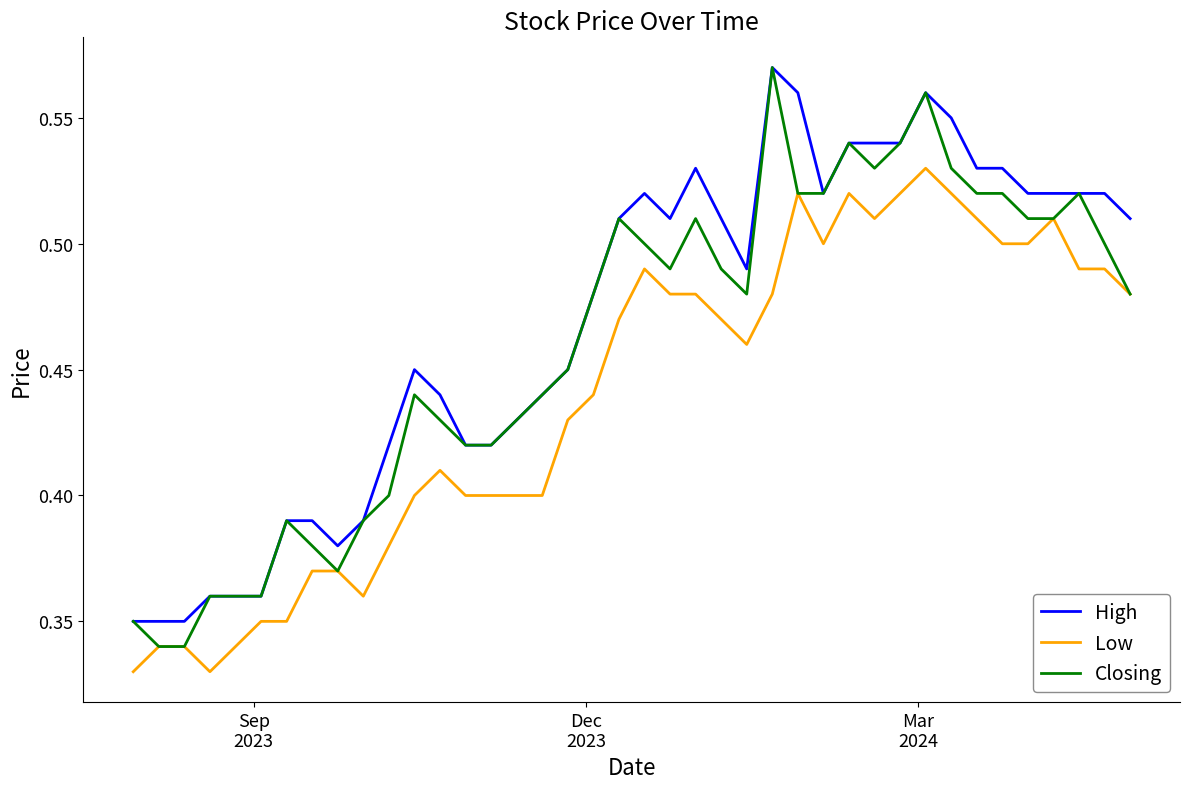

True or false: High and Low cross at least once.

False